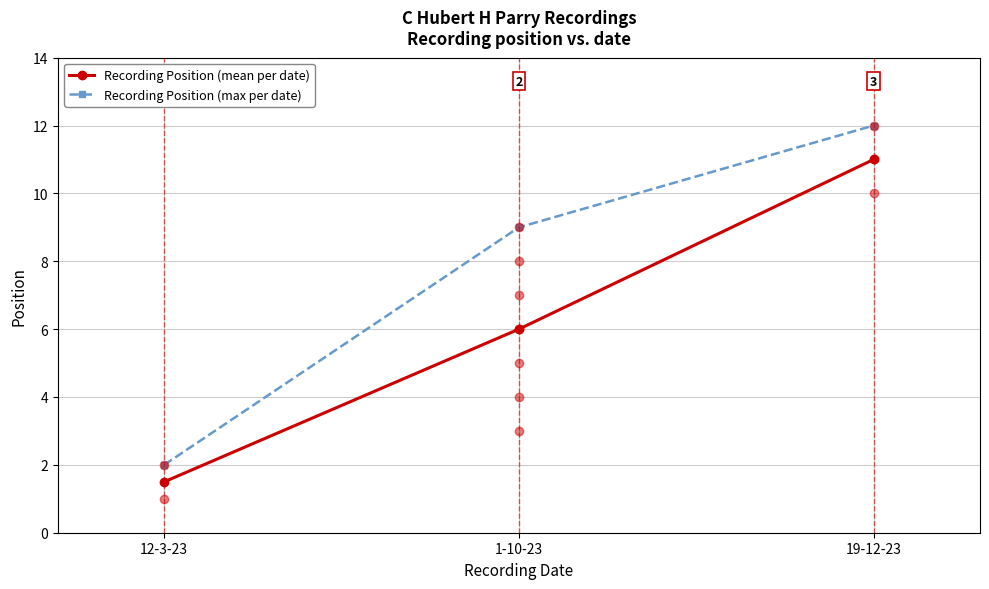

At how many categories does at least one series exceed 5?

2